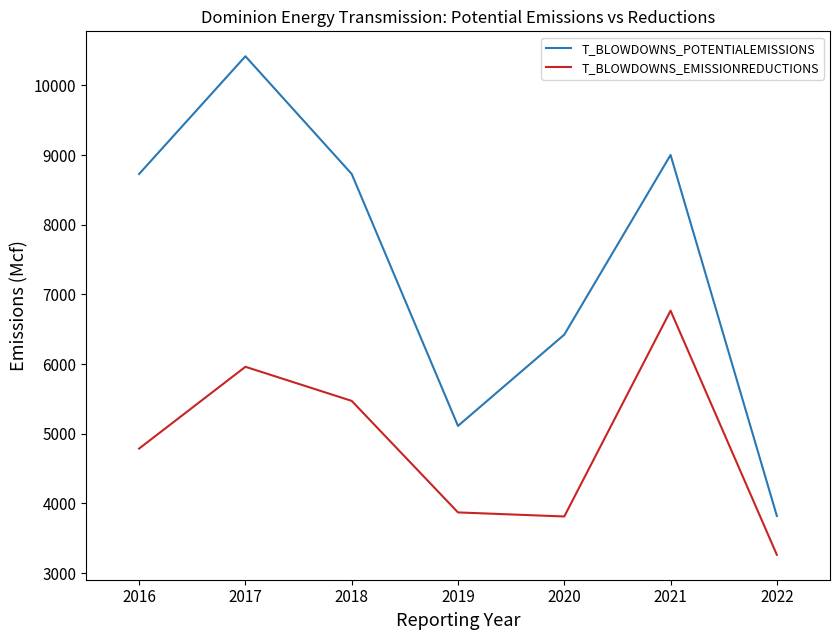

Is it true that T_BLOWDOWNS_POTENTIALEMISSIONS equals 12921.3 at 2016?

False